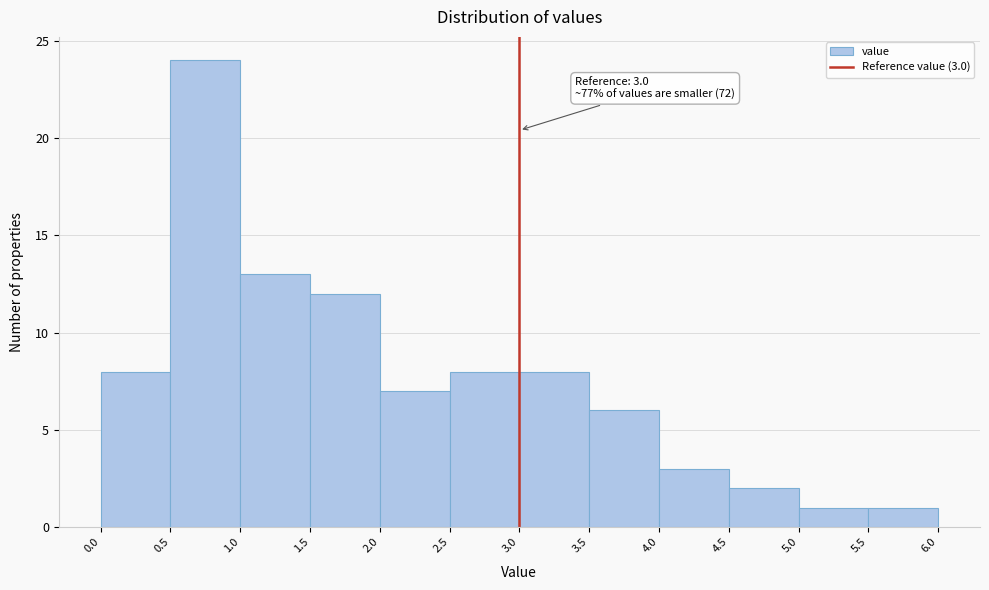

Over which range of the x-axis is the bar tallest?

0.5 to 1.0